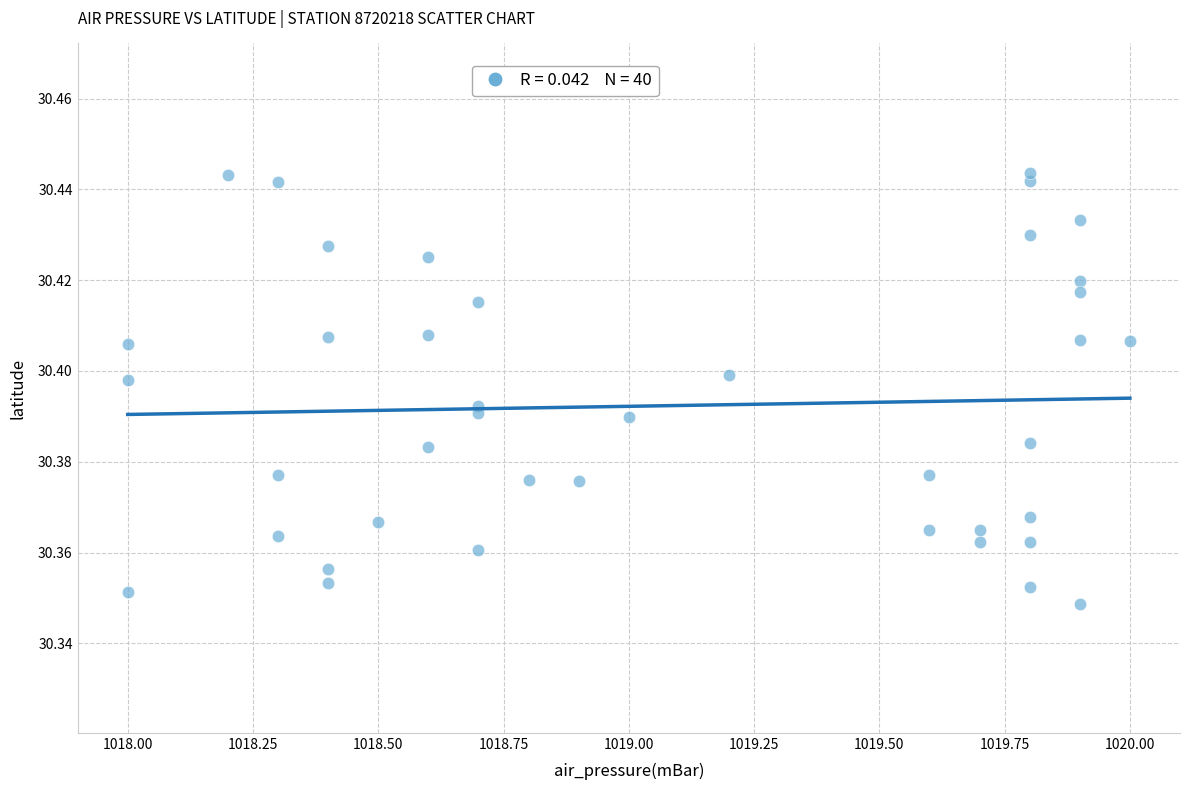

What is the range of X values (max minus min)?

2.0